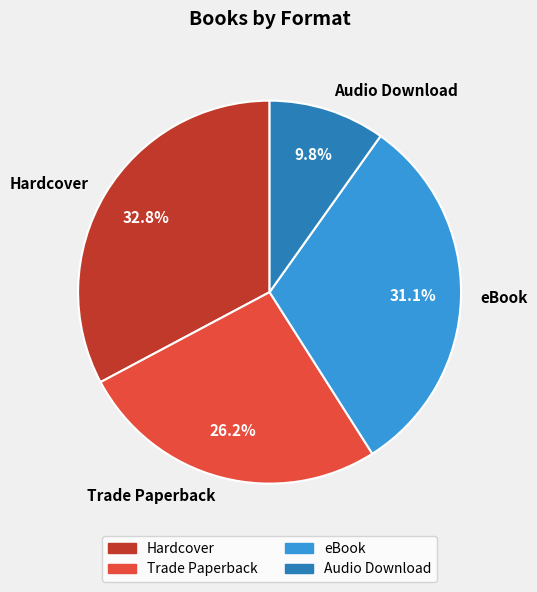

Between Audio Download and eBook, which is larger?

eBook